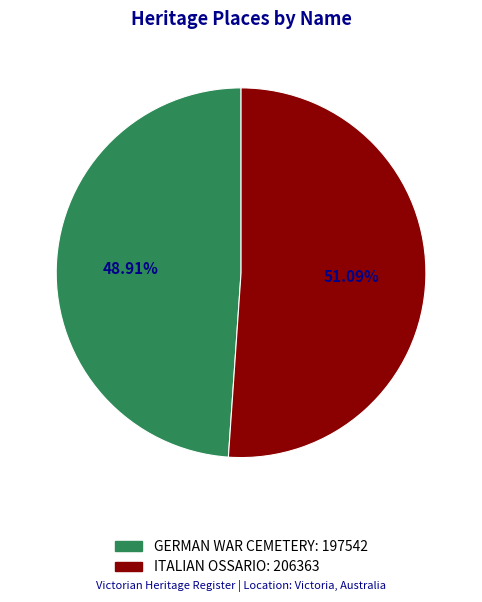

Approximately how many times larger is the value at ITALIAN OSSARIO compared to GERMAN WAR CEMETERY?

1.0